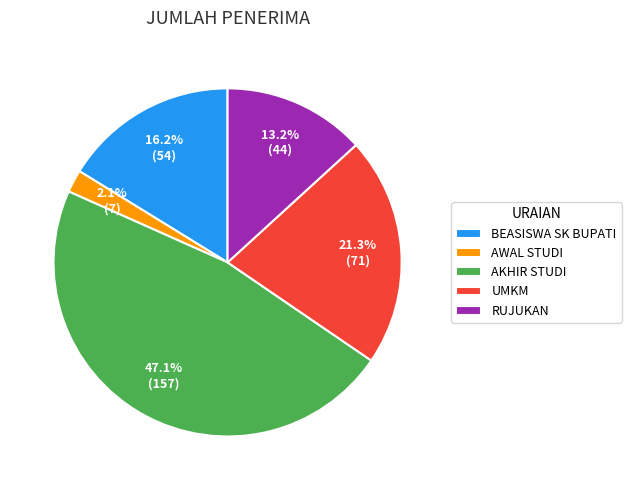

To the nearest percent, what is the difference between the largest and smallest slice percentages?

45%